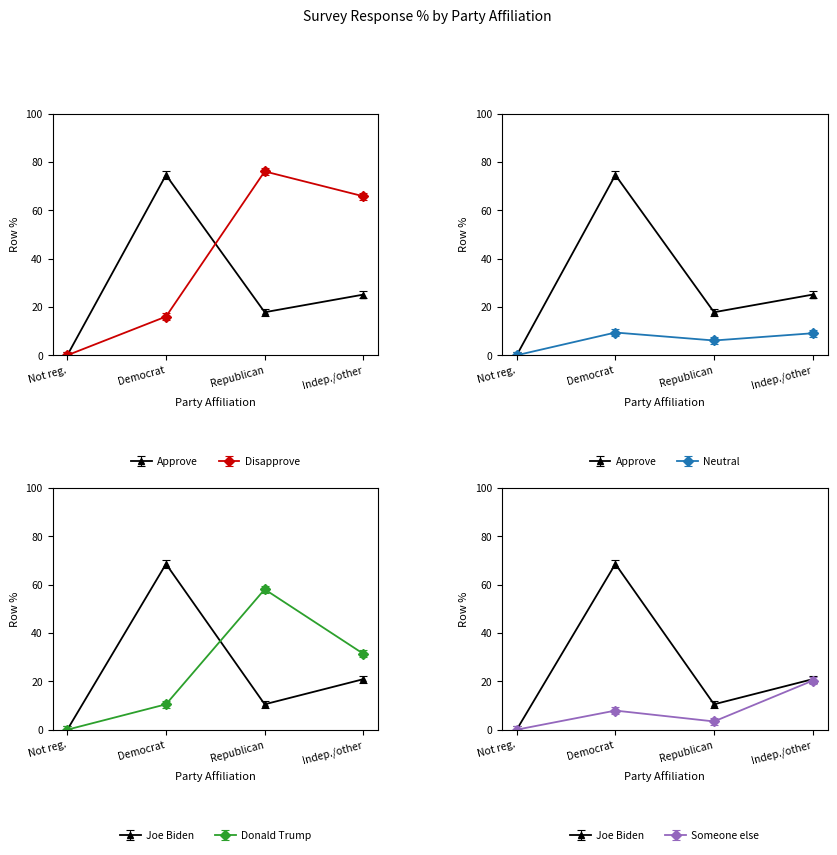

Rank the series by their maximum value, from highest to lowest.

Disapprove, Approve, Joe Biden, Donald Trump, Someone else, Neutral or no opinion